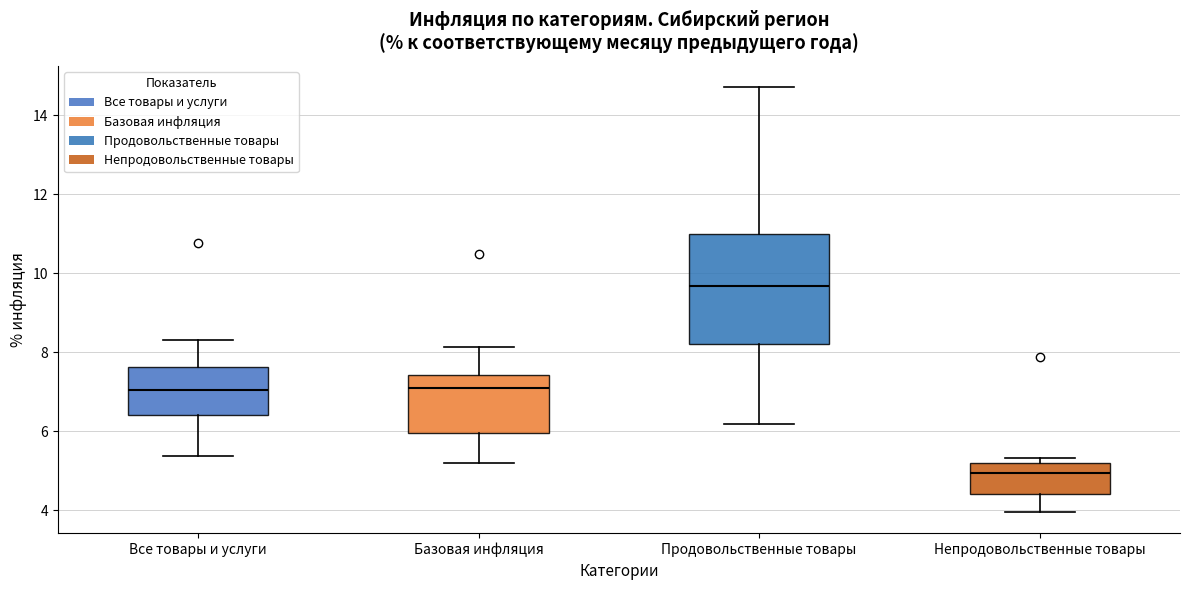

Where does the lower whisker of the box for Продовольственные товары end on the y-axis? The values are not printed on the chart, so give them approximately, as read against the axis.

6.2